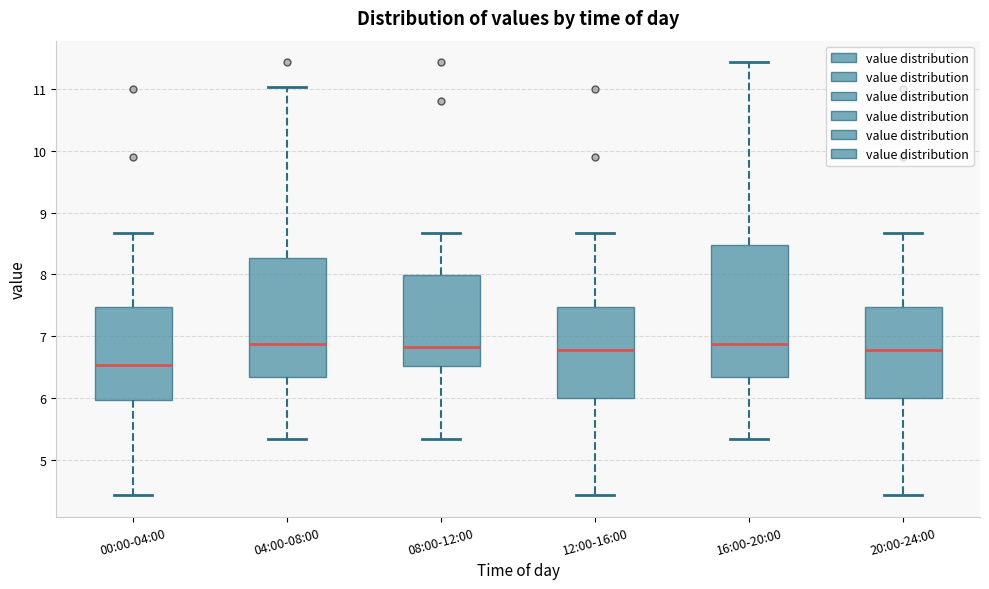

Which box is the tallest, from its lower edge to its upper edge?

16:00-20:00